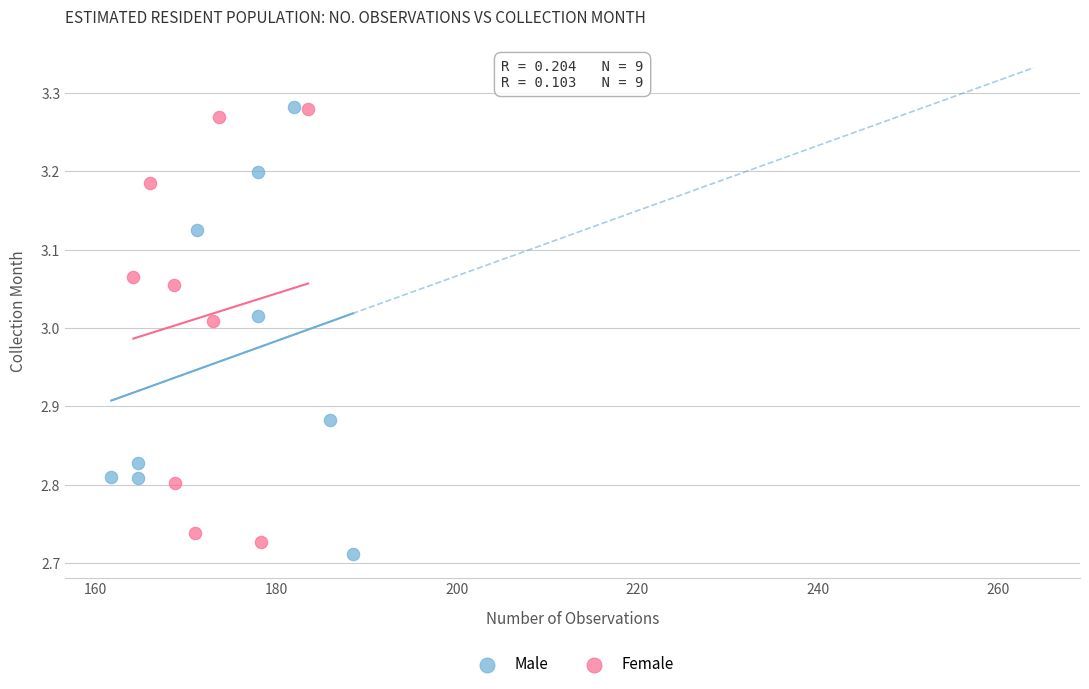

Which series reaches the minimum Y coordinate?

Male